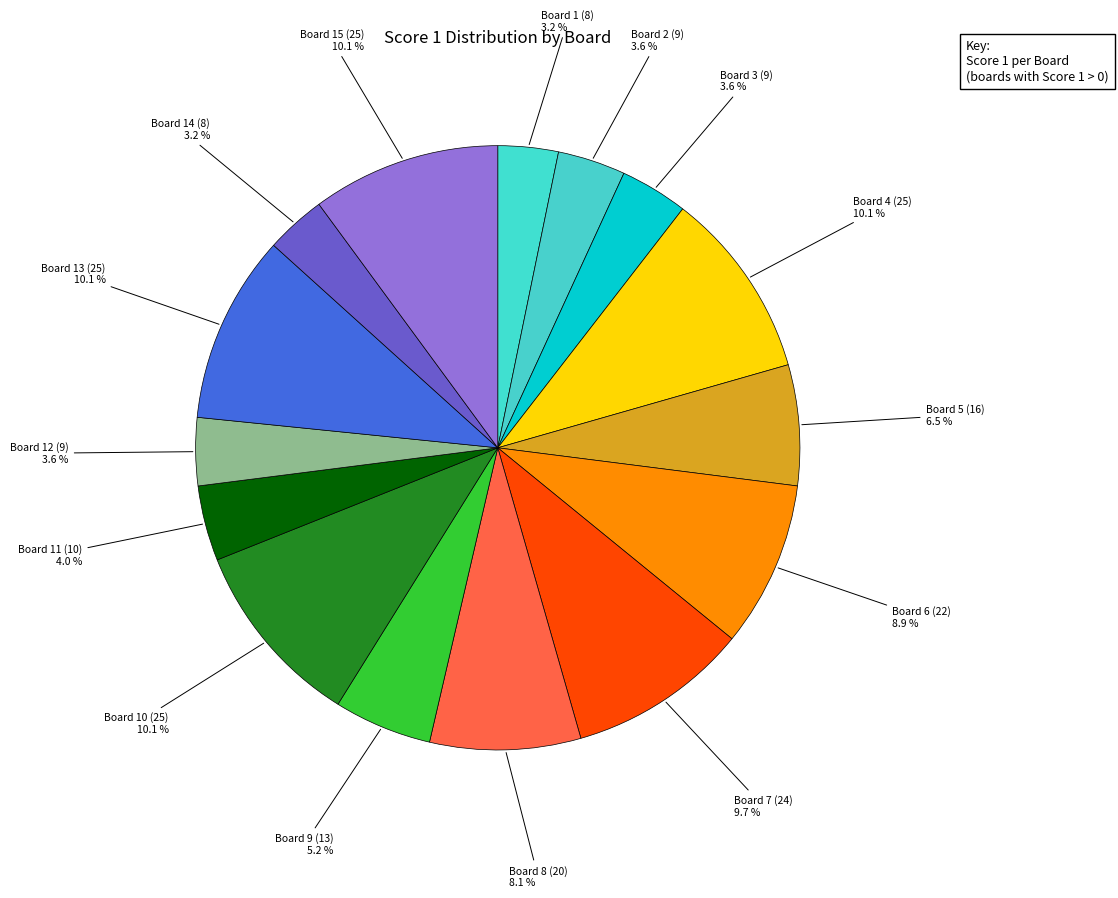

Is there a majority slice in this chart?

No